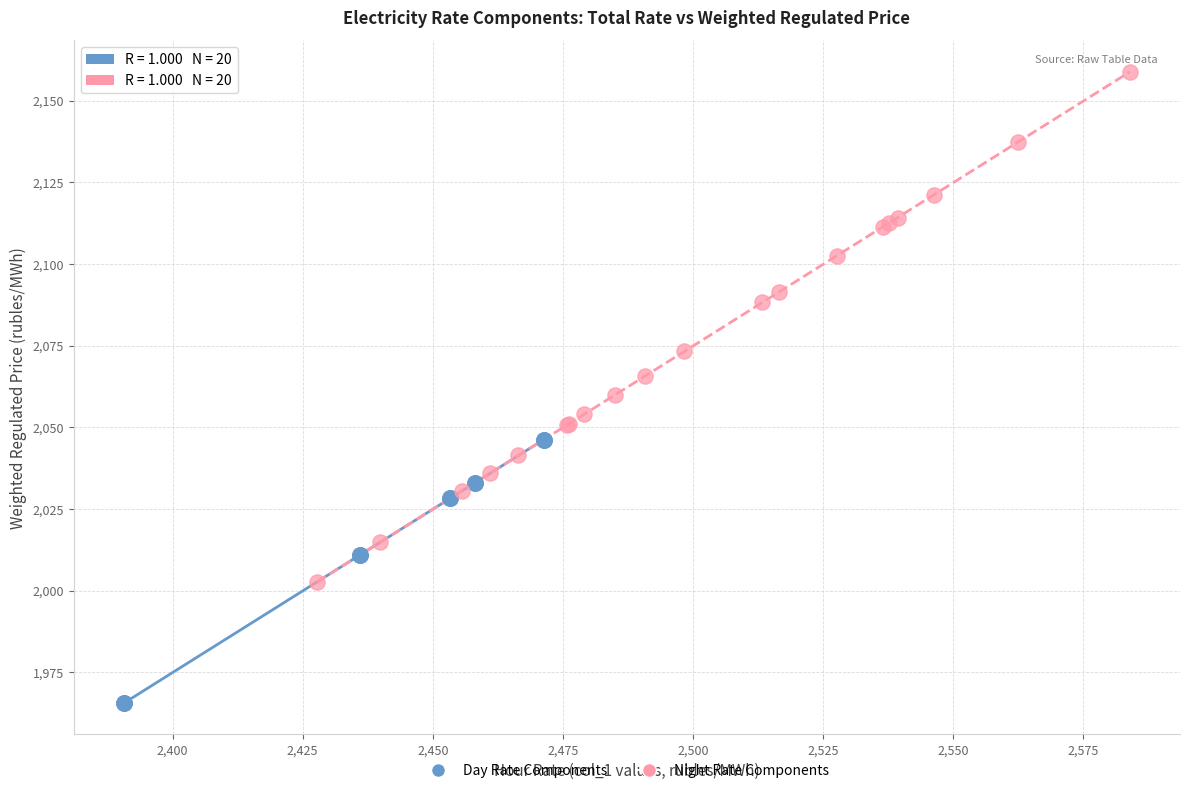

Which series has the largest Y range (max minus min)?

Night Rate Components